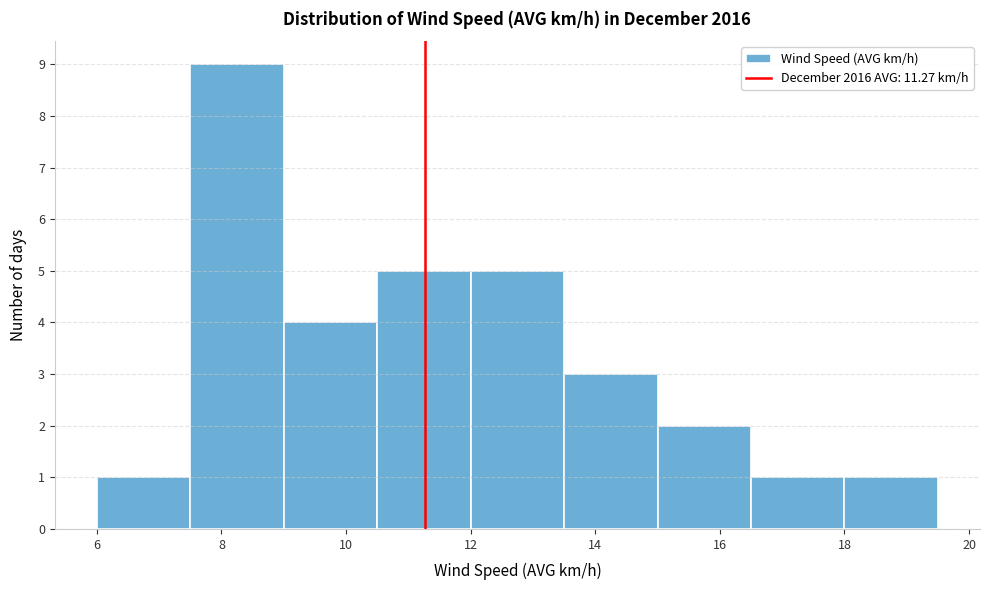

How tall is the bar that spans 7.5 to 9.0 on the x-axis? Neither the bar edges nor the heights are printed on the chart, so give them approximately, as read against the axes.

9